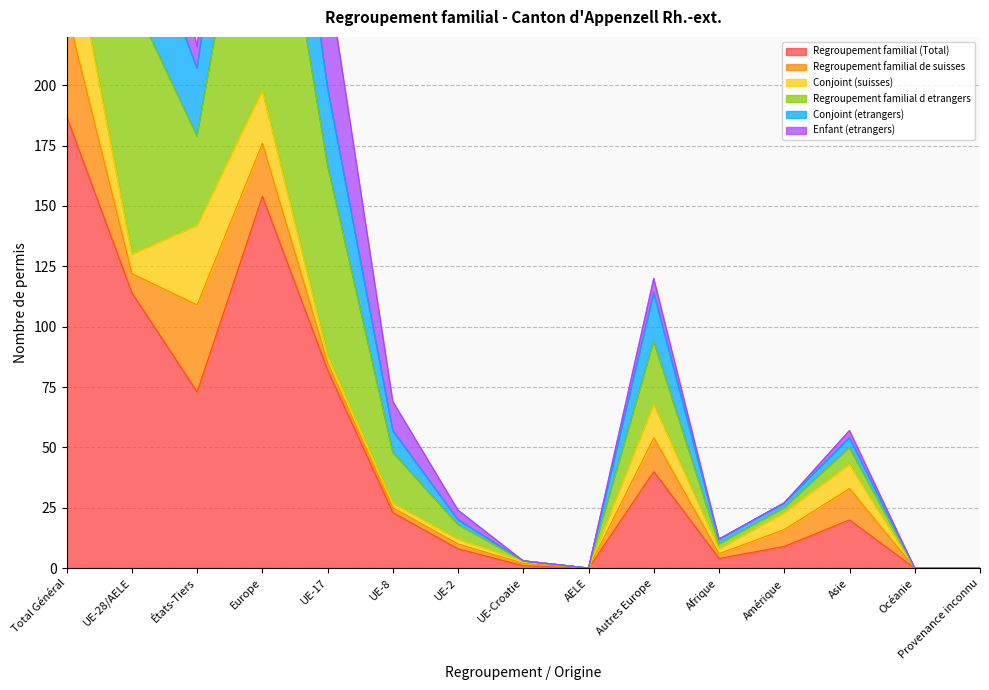

What is the spread (max minus min) of values at UE-28/AELE?

228